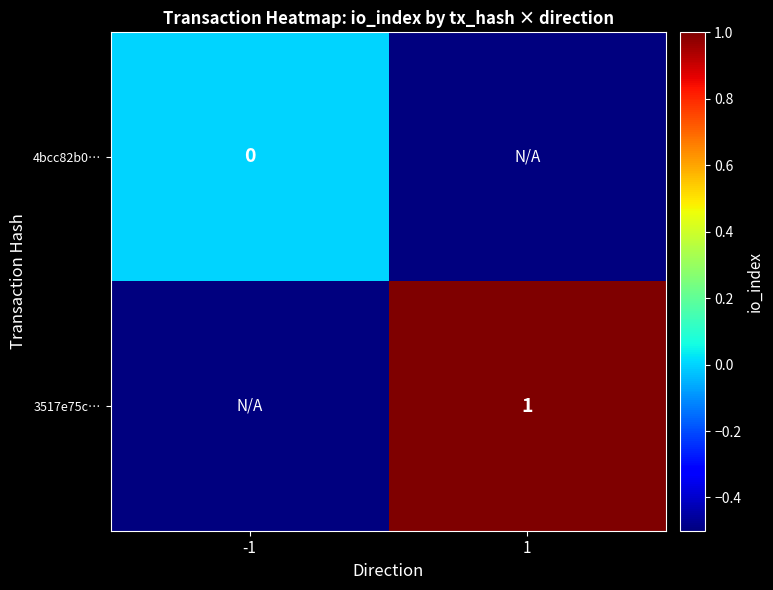

Is the value of 4bcc82b0… at -1 greater than the value of 3517e75c… at 1?

No